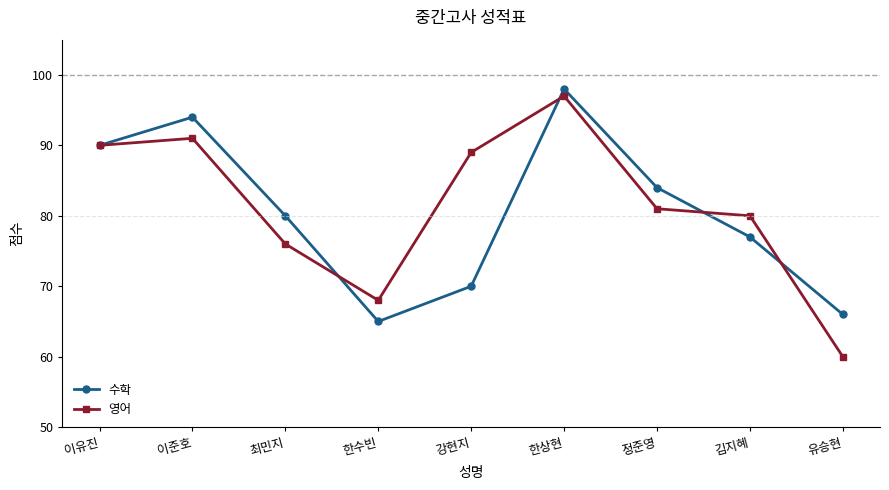

Which category has the lowest value in the 수학 series?

한수빈